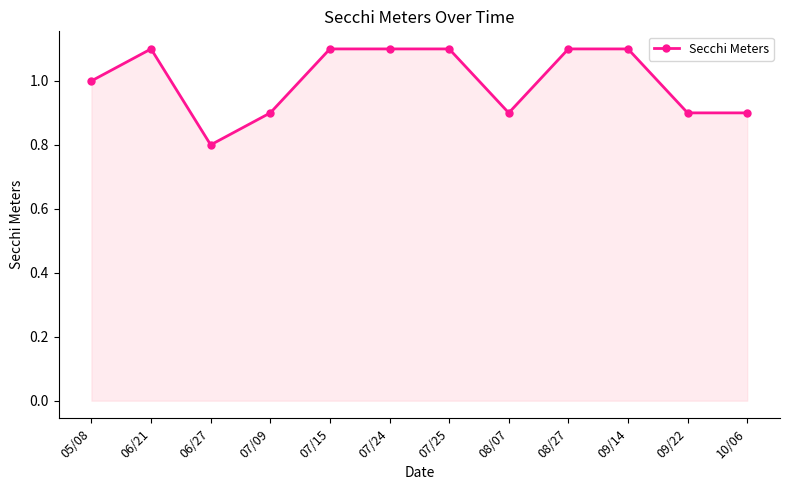

What is the smallest value displayed?

0.8